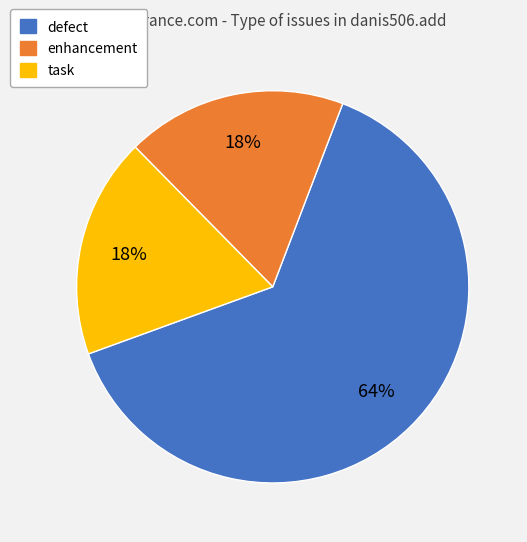

The task slice represents 18% of the pie. True or false?

True